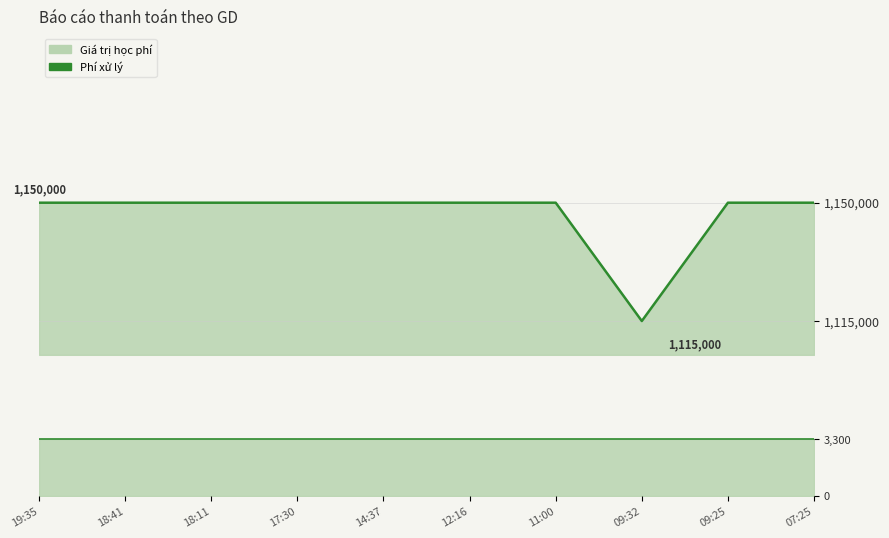

Which has a higher value, 12:16 or 18:11?

12:16